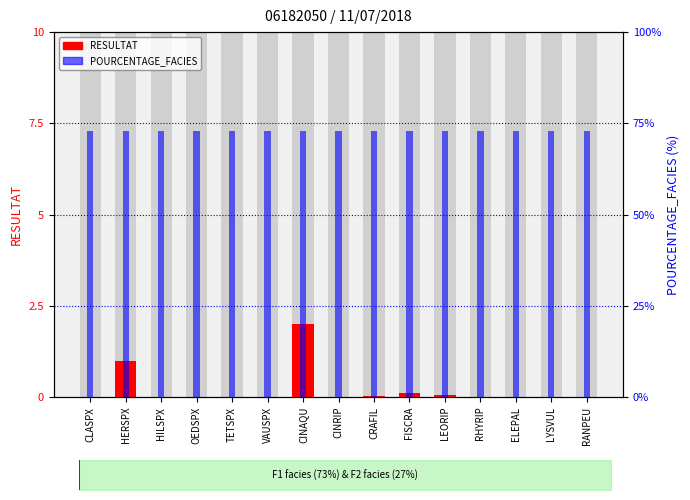

What is the label of the 3rd bar from the right?

ELEPAL